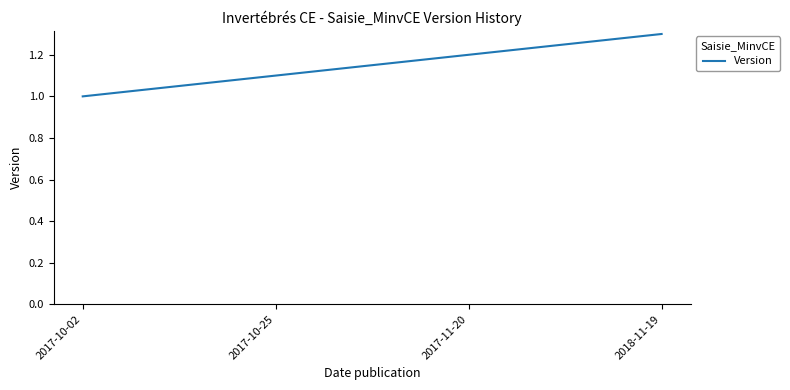

Reading left to right, transcribe all the data shown in this chart.

2017-10-02=1.0	2017-10-25=1.1	2017-11-20=1.2	2018-11-19=1.3